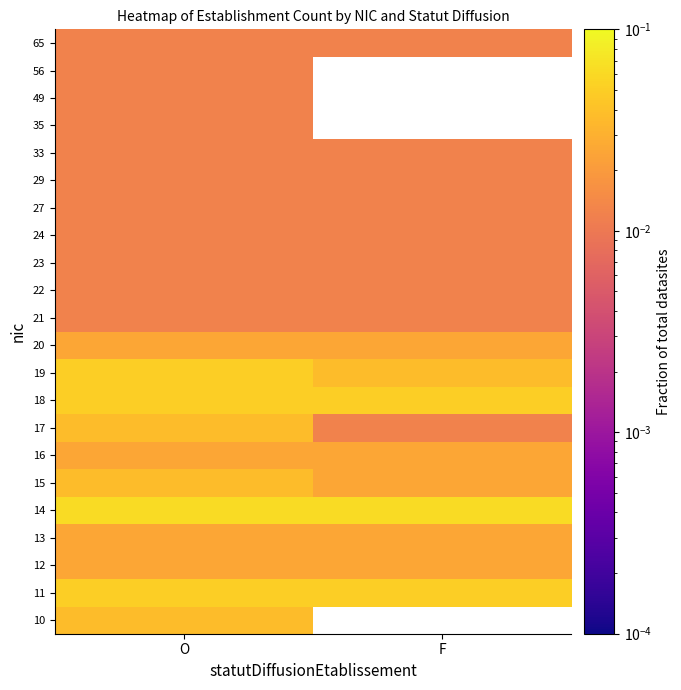

How many series are shown in this chart?

22